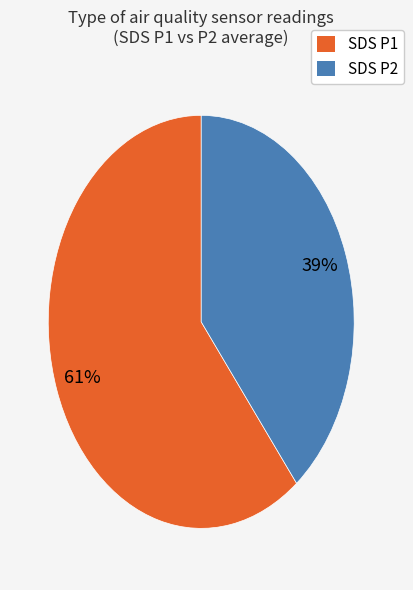

To the nearest percent, what is the average slice percentage?

50%